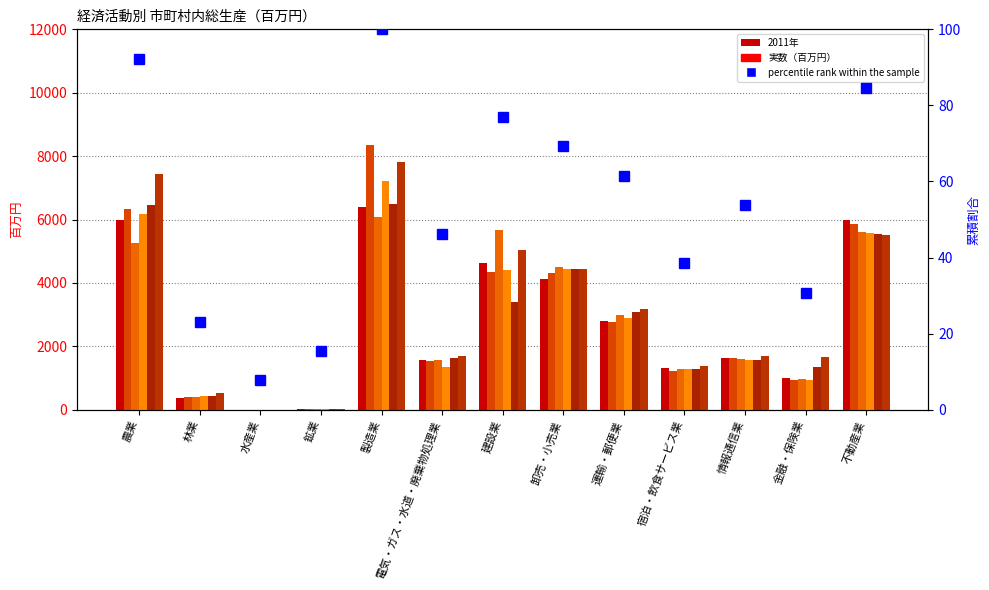

What is the label of the 12th bar from the right?

林業